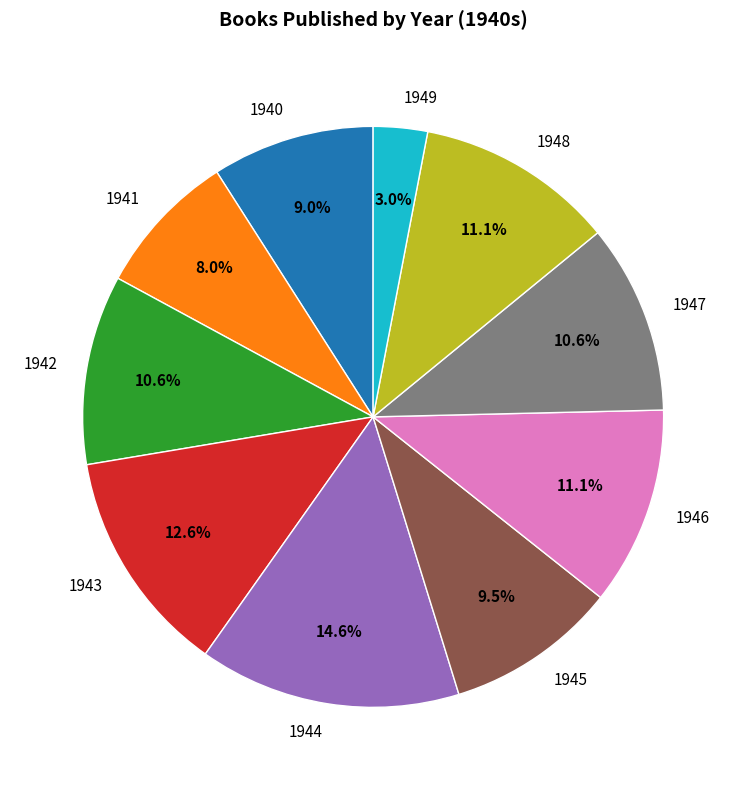

True or false: 1947 accounts for 11% of the total.

True